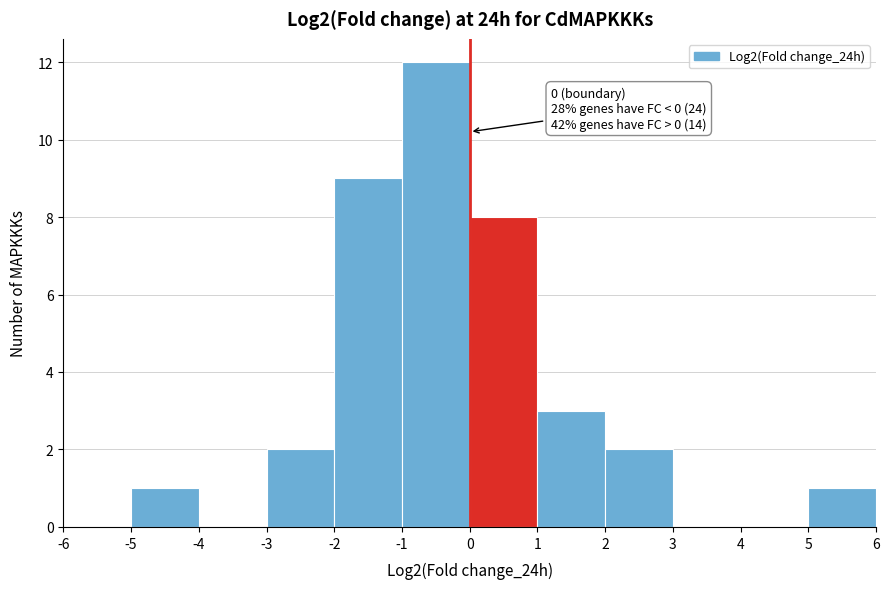

Over which range of the x-axis is the bar tallest?

-1 to 0